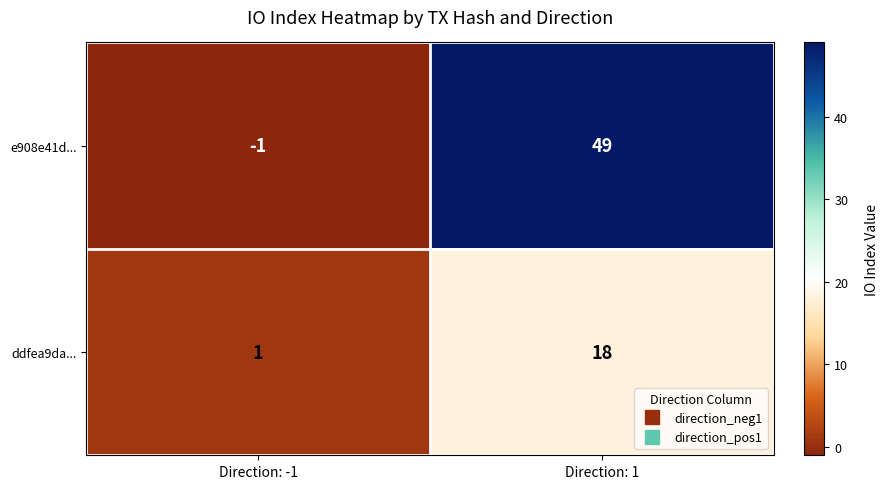

True or false: ddfea9da... has a value of 1 at Direction: -1.

True